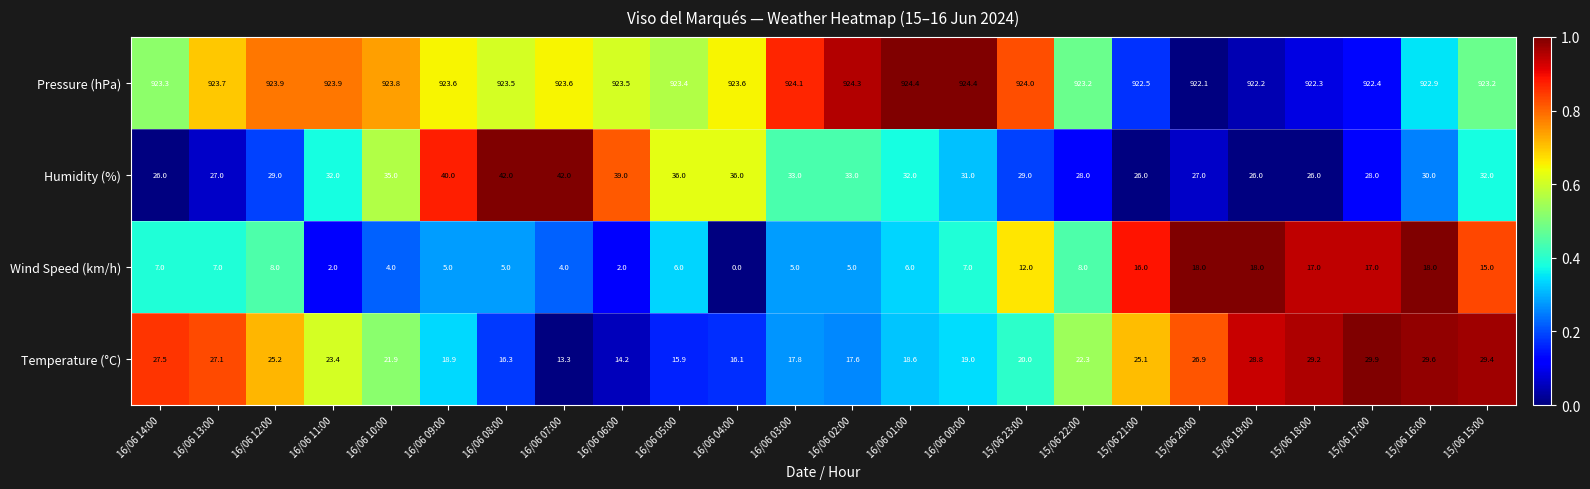

Which series changed the most between 16/06 12:00 and 16/06 10:00?

Humidity (%)